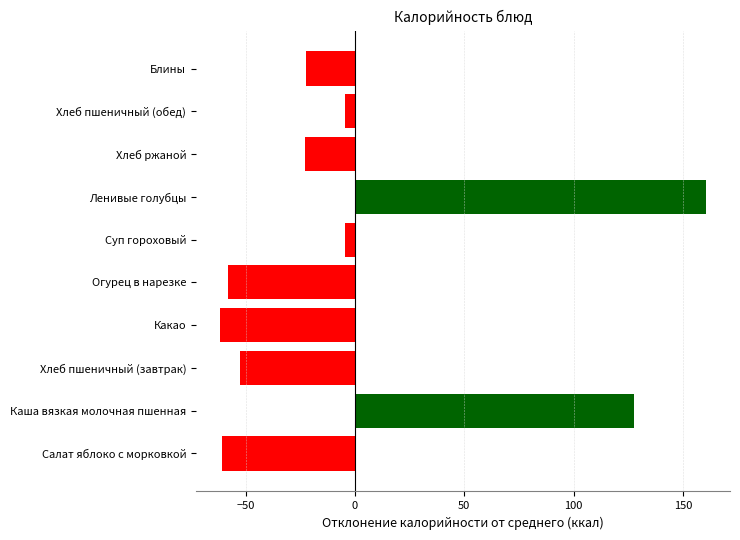

Are the bars horizontal?

Yes